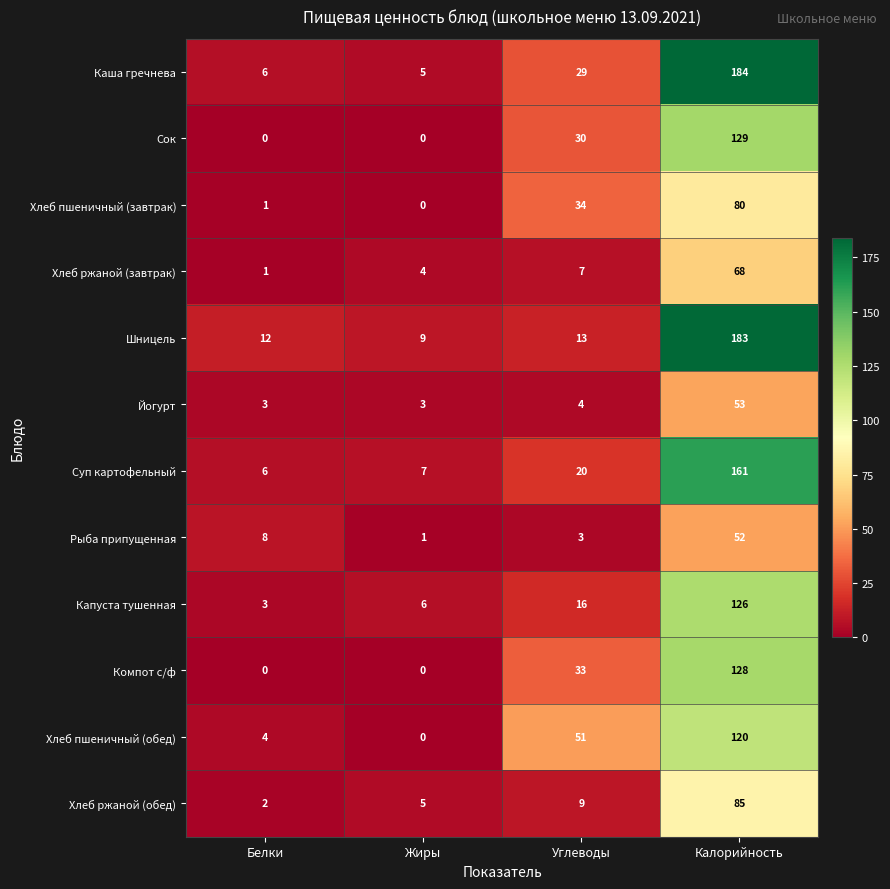

What is the difference between the highest and lowest values at Жиры?

9